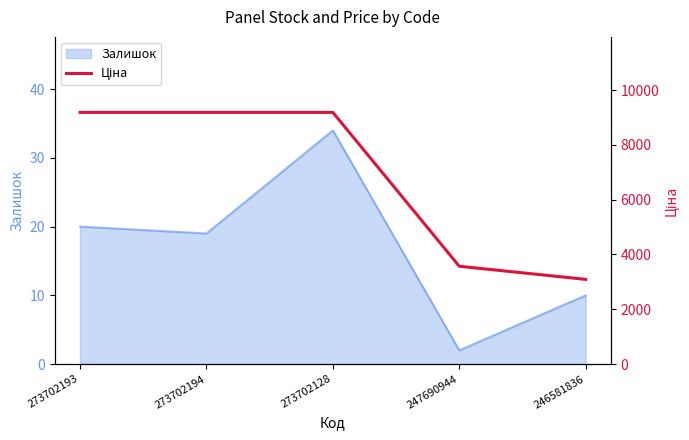

Does the chart have visible grid lines?

No